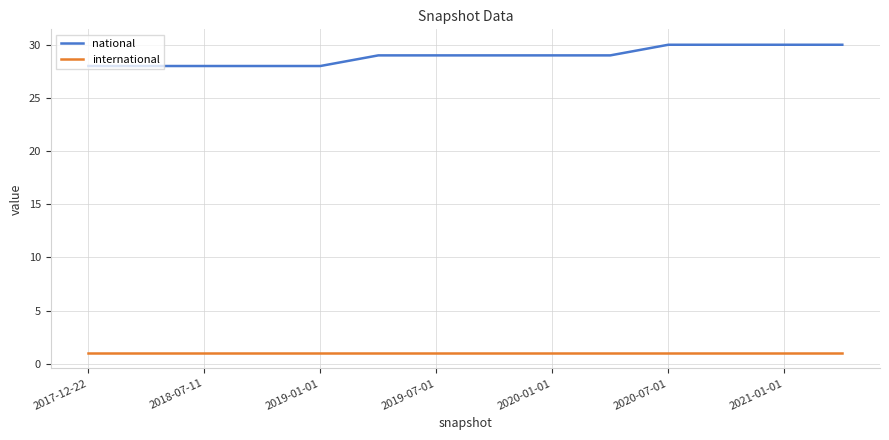

List the series in order of their overall mean, highest first.

national, international